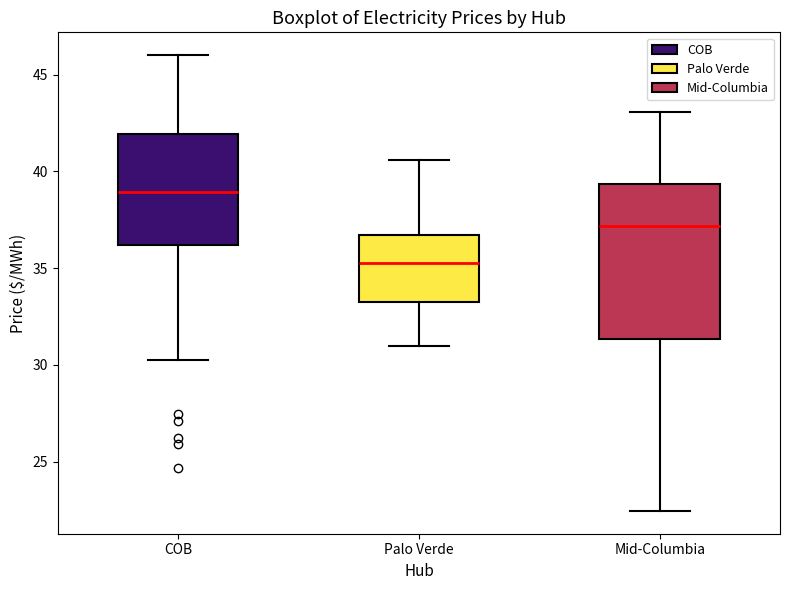

Reading left to right, transcribe this box plot: for each box, give where its median line is, the range the box spans, and where its two whiskers end, as read against the y-axis. The values are not printed on the chart, so give them approximately, as read against the axis.

COB: median 39.0, box 36.0 to 42.0, whiskers 30.5 to 46.0
Palo Verde: median 35.5, box 33.5 to 36.5, whiskers 31.0 to 40.5
Mid-Columbia: median 37.0, box 31.5 to 39.5, whiskers 22.5 to 43.0